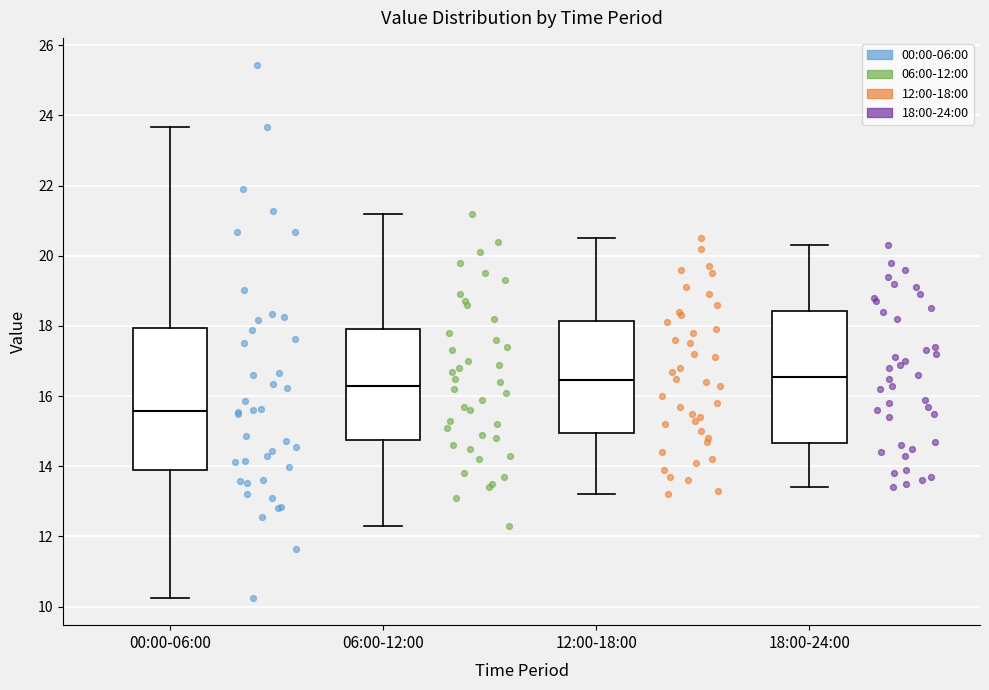

Which box has the lowest median line?

00:00-06:00